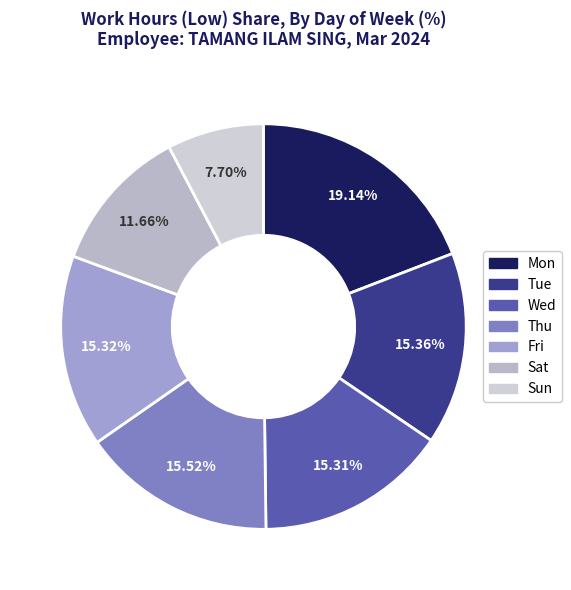

Count the number of slices in the pie.

7